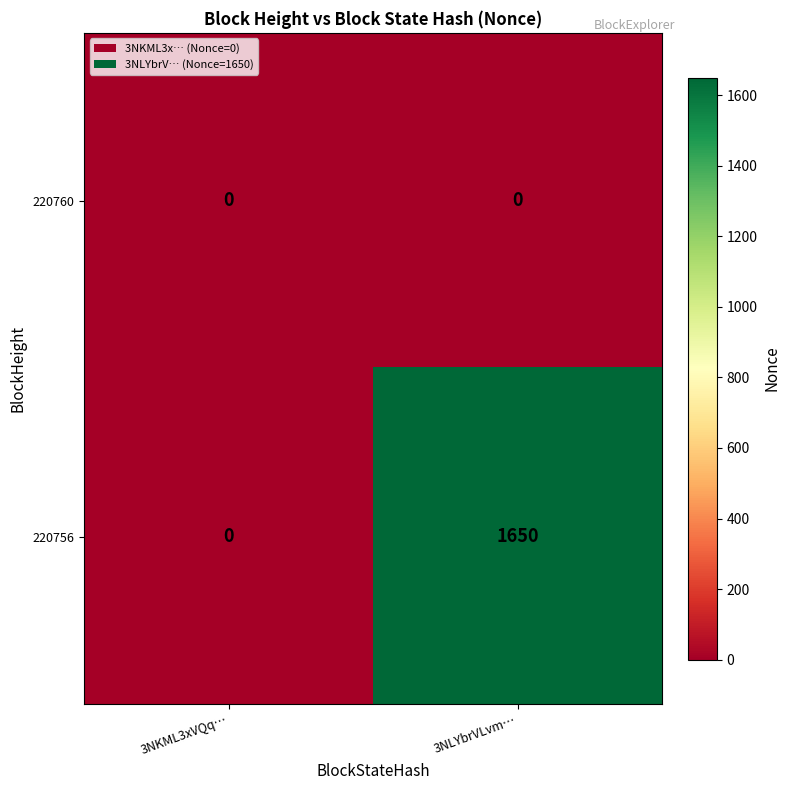

The value of 220756 at 3NLYbrVLvm… is 1650. True or false?

True